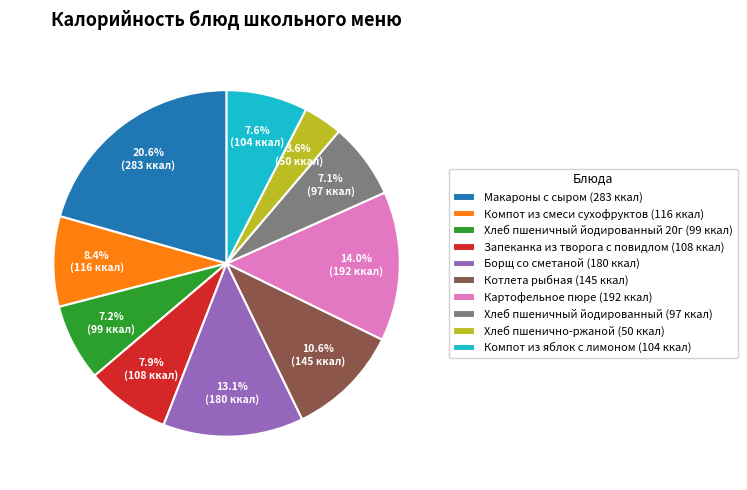

Is the sum of Хлеб пшеничный йодированный (97 ккал) and Компот из смеси сухофруктов (116 ккал) greater than half?

No